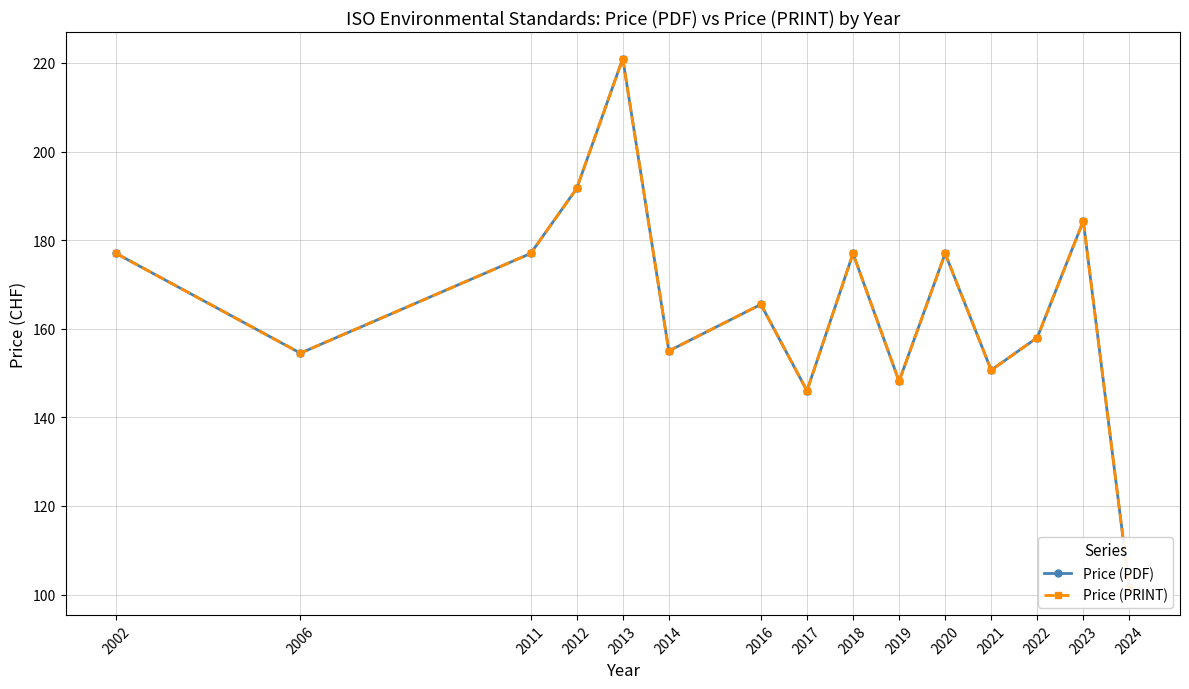

True or false: Price (PRINT) and Price (PDF) cross at least once.

False